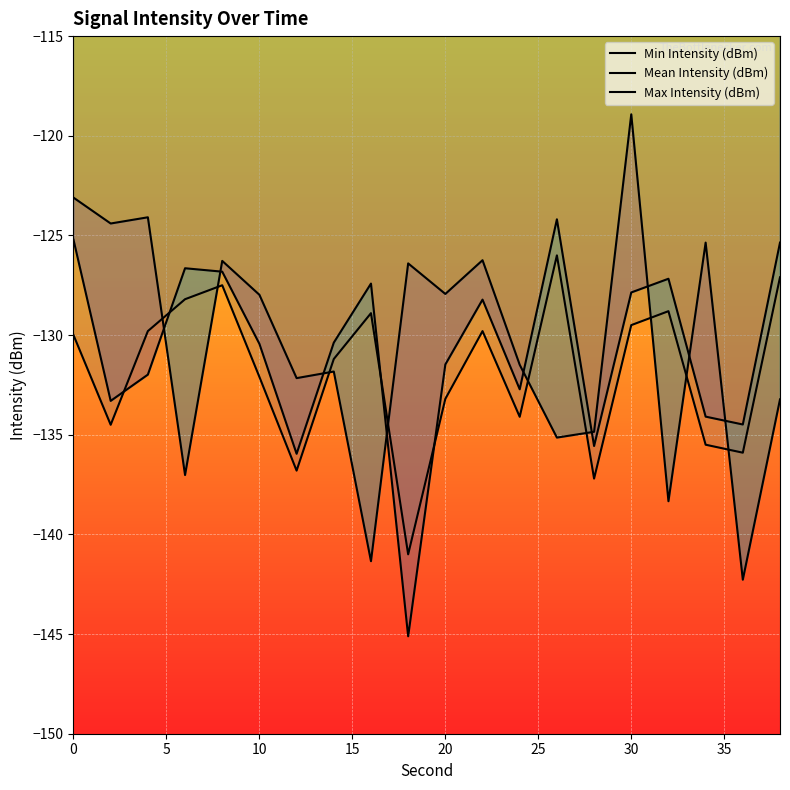

What are all the series names shown in the legend?

Min Intensity (dBm), Mean Intensity (dBm), Max Intensity (dBm)